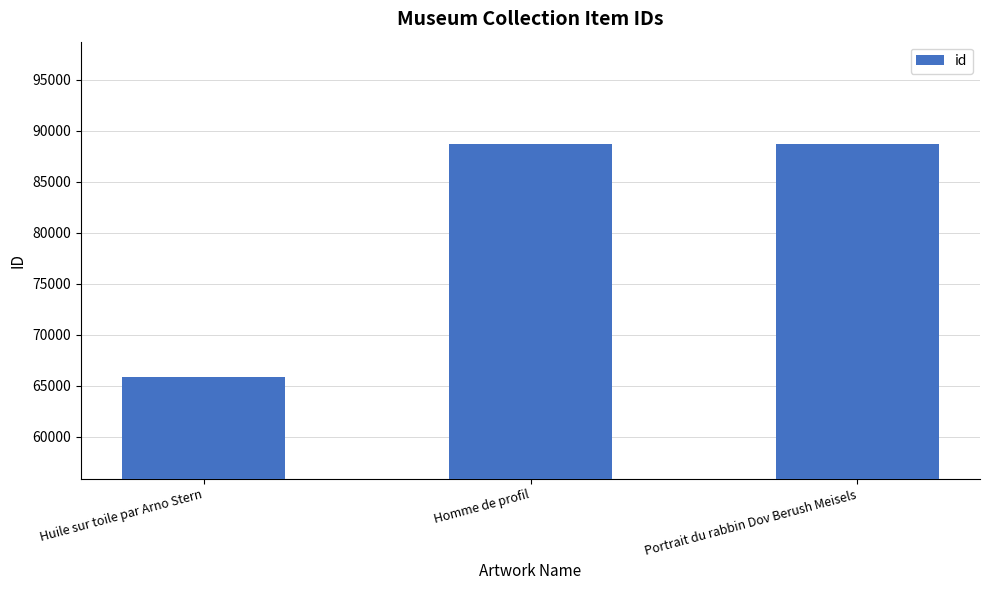

What is the smallest value displayed?

65900